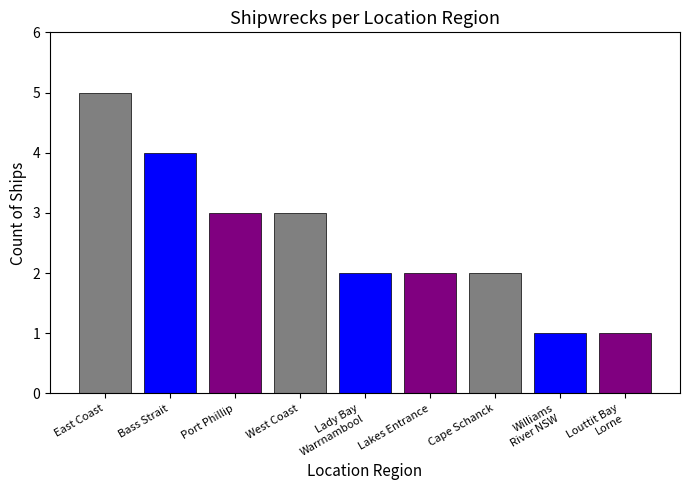

How many distinct data groups are displayed?

1